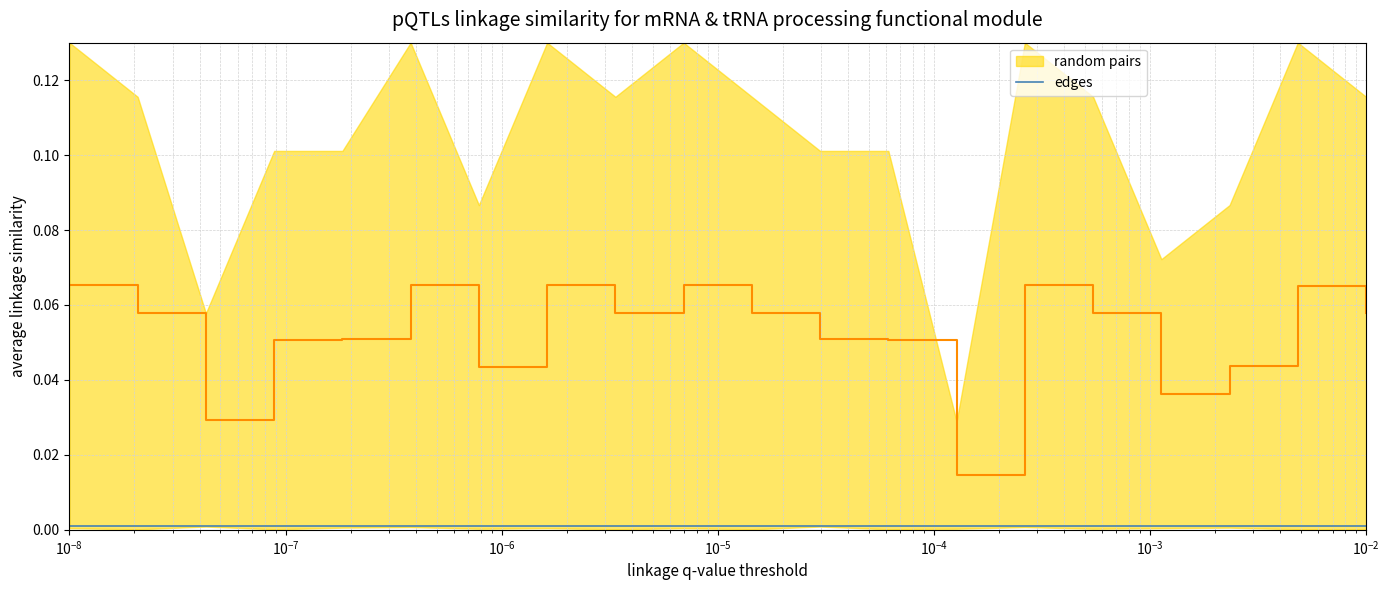

Does the chart have visible grid lines?

Yes